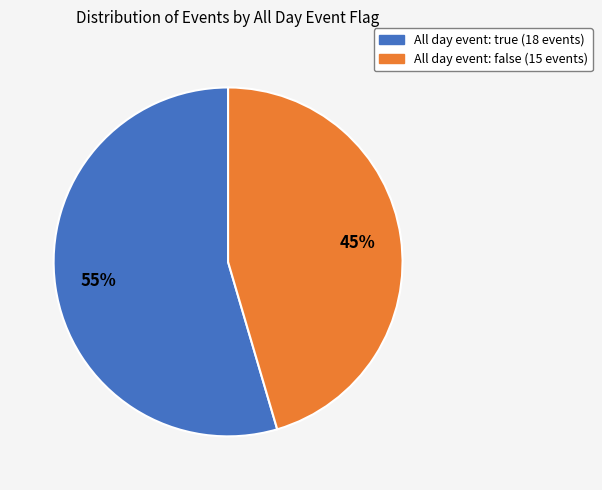

Does any single category account for the majority?

Yes